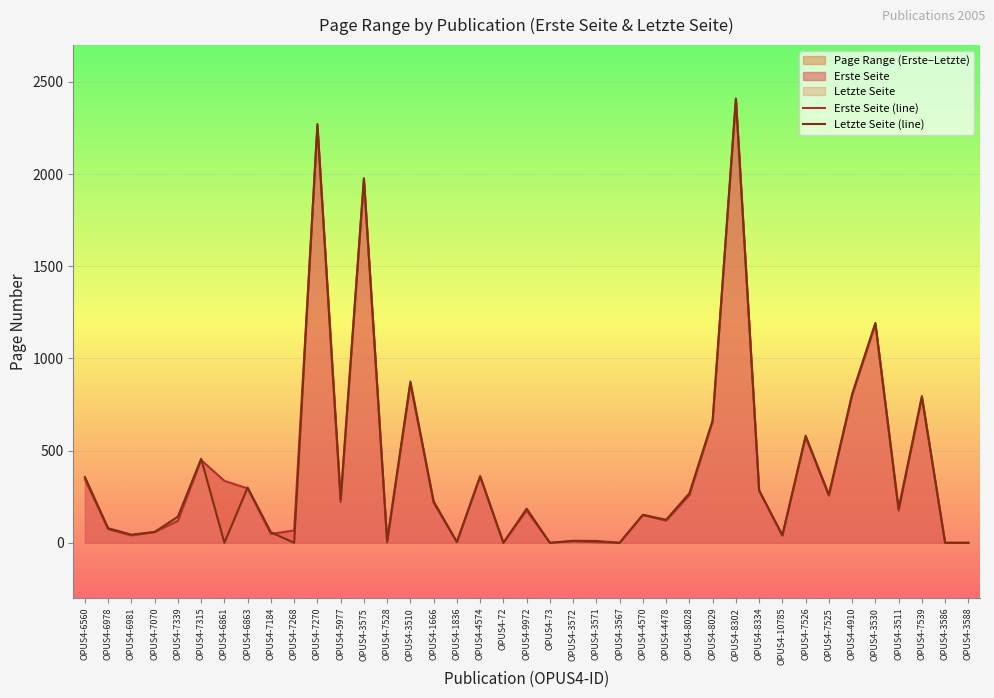

List the series in order of their overall mean, lowest first.

Letzte Seite (line), Erste Seite (line)